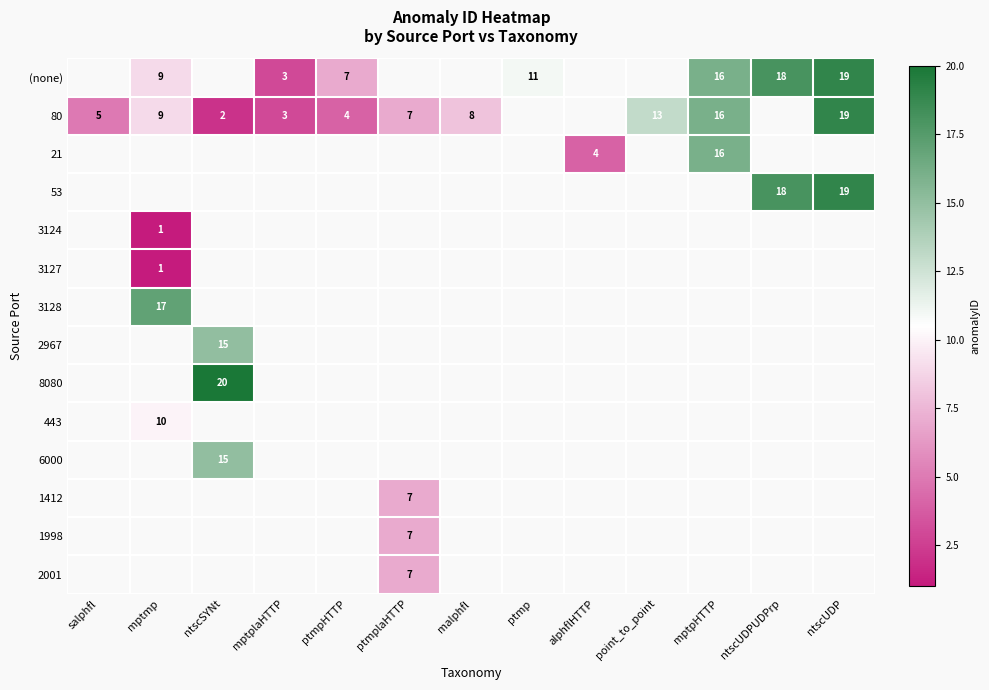

True or false: 80 has a value of 3 at mptplaHTTP.

True